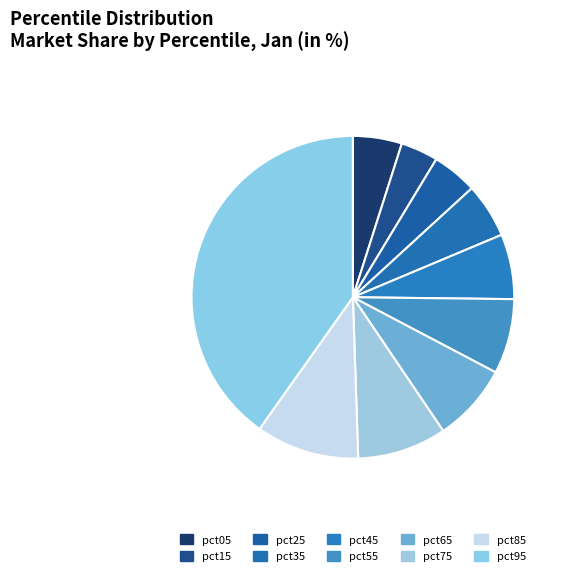

How many segments does this pie chart have?

10